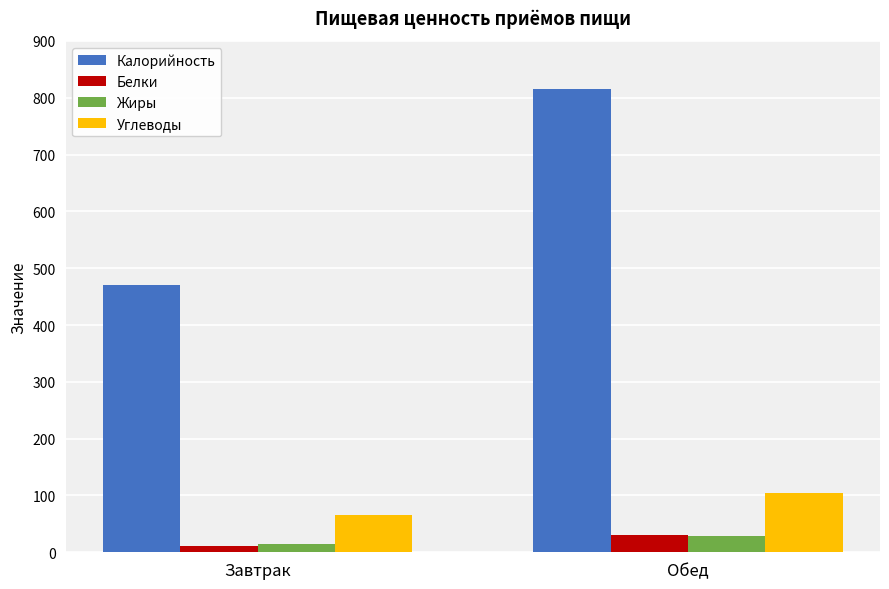

Reading left to right, extract all data points from this chart.

Калорийность: Завтрак=471	Обед=815
Белки: Завтрак=11	Обед=30
Жиры: Завтрак=14	Обед=29
Углеводы: Завтрак=66	Обед=105